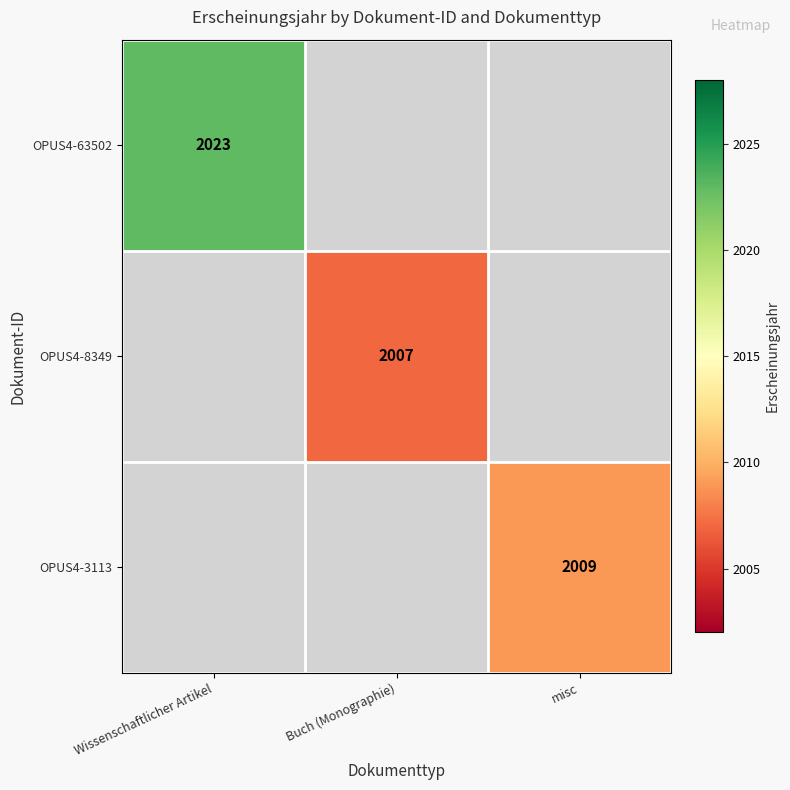

Is it true that OPUS4-3113 equals 1027 at misc?

False